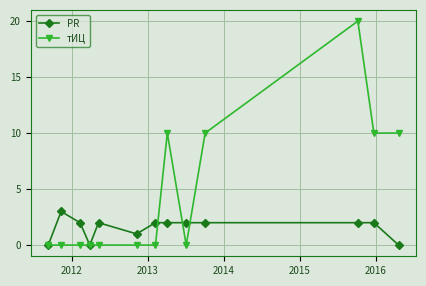

Rank the series by their average value, from highest to lowest.

тИЦ, PR